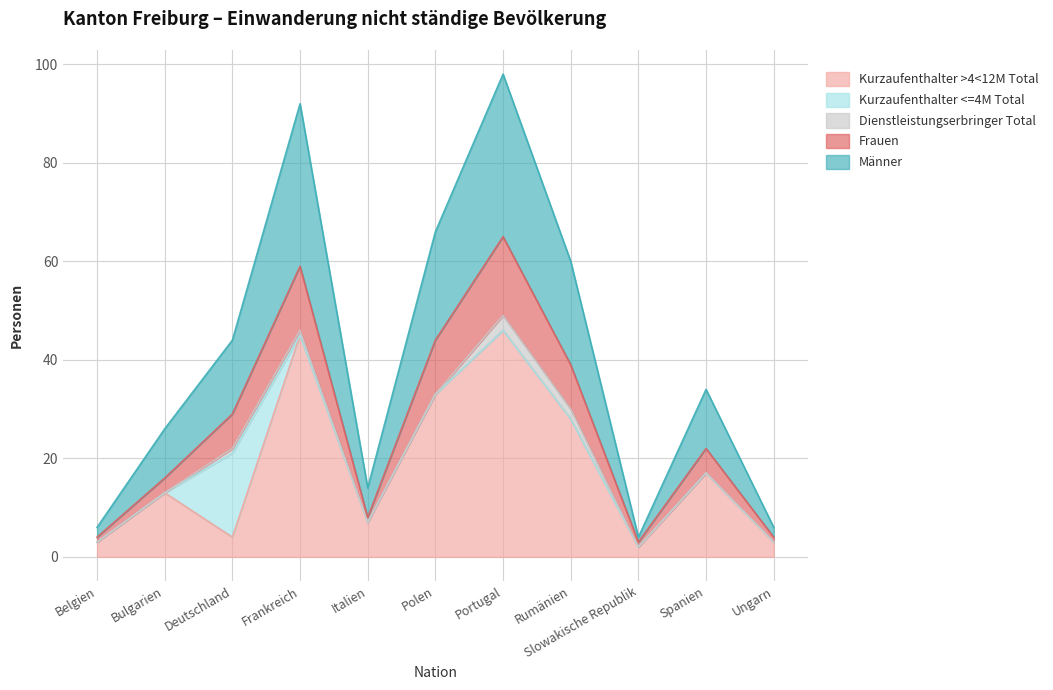

The value of Kurzaufenthalter >4<12M Total at Slowakische Republik is 2. True or false?

True